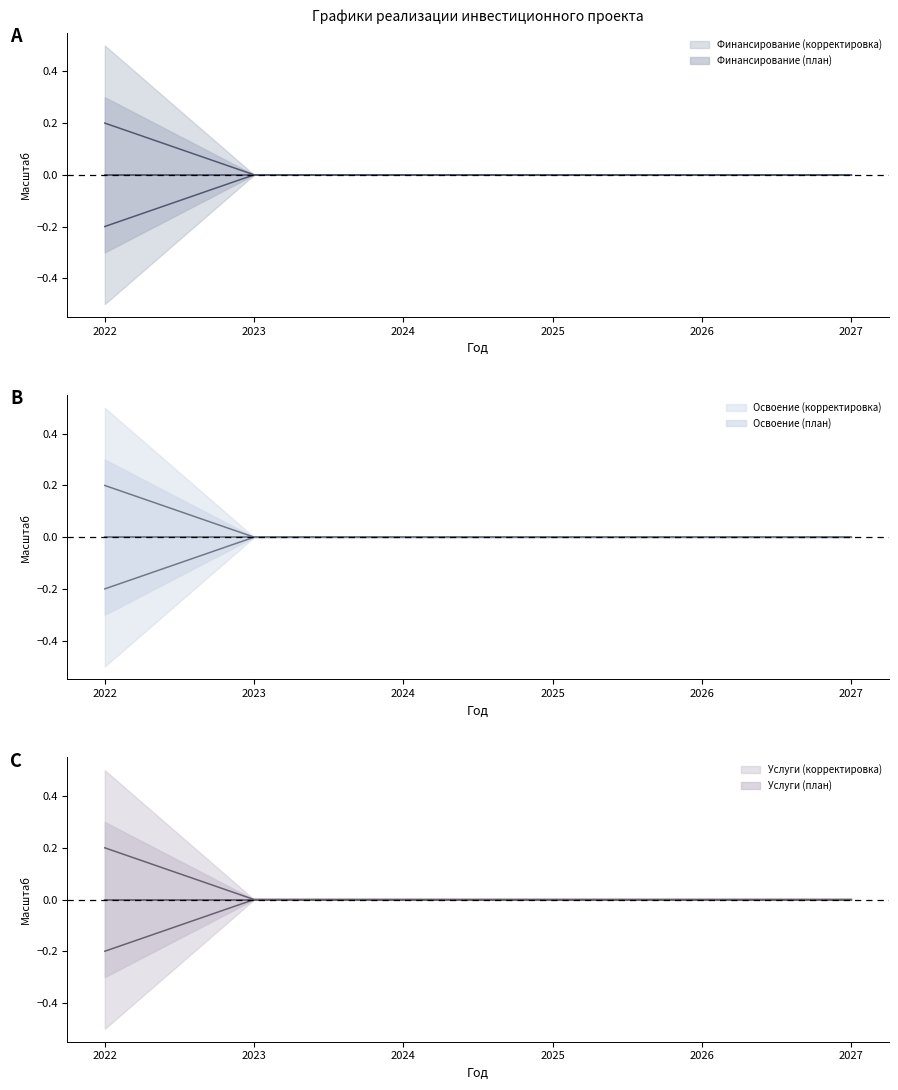

What is the minimum value shown in the chart?

-0.2